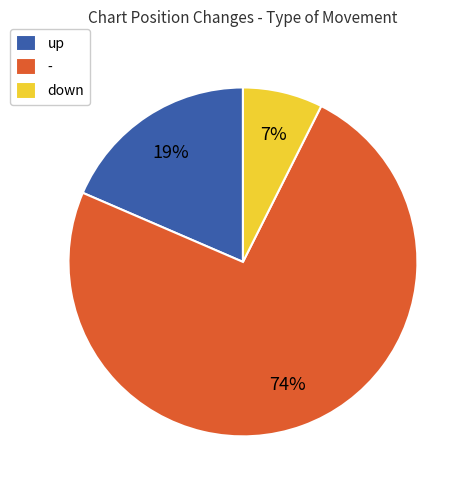

To the nearest percent, what portion does up represent?

19%